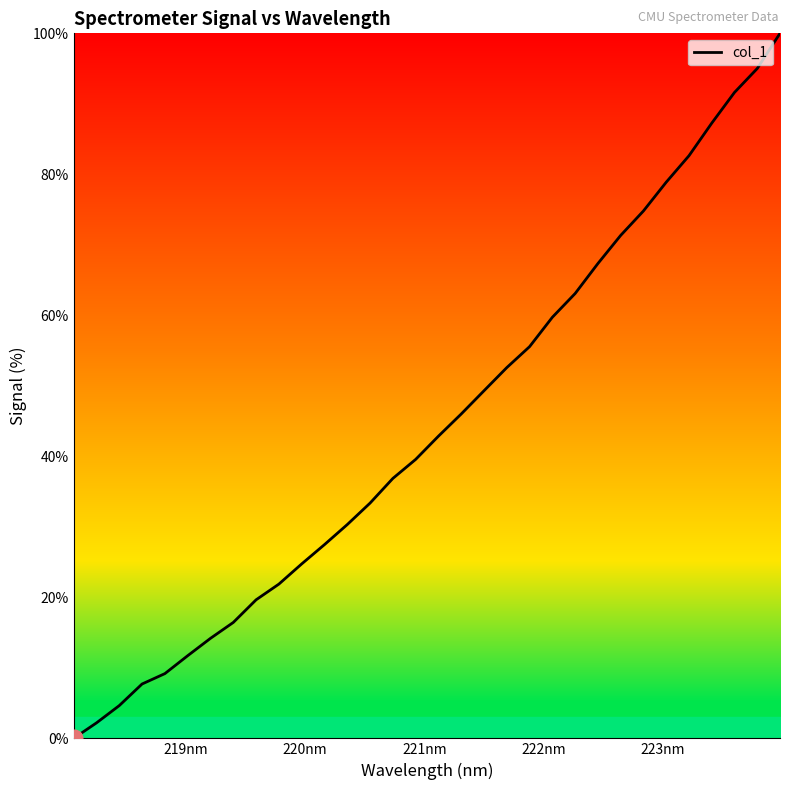

How many lines are shown in the chart?

1